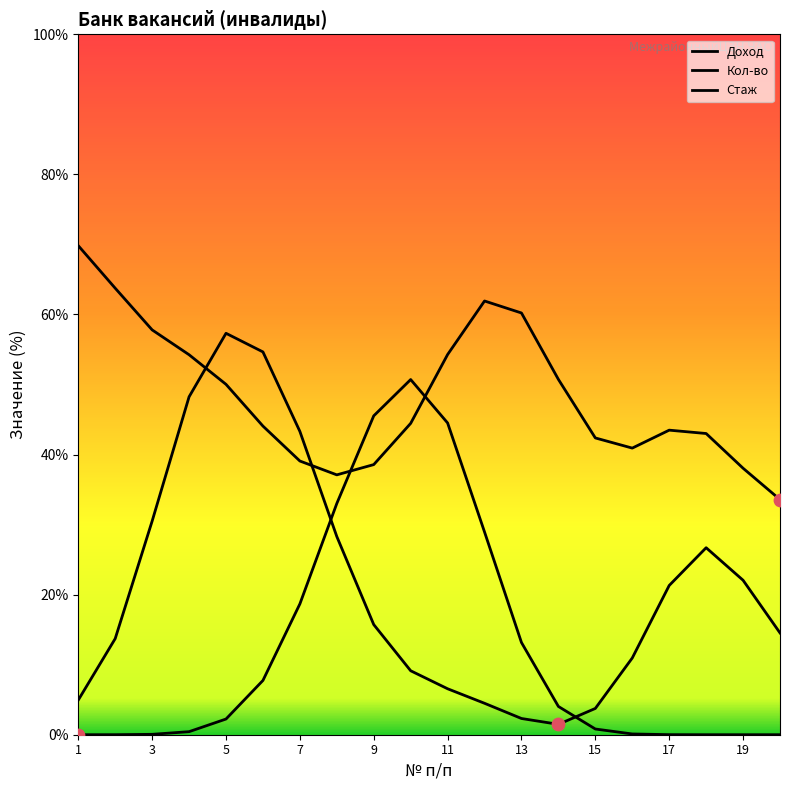

Which series has the widest spread of Y values?

Стаж